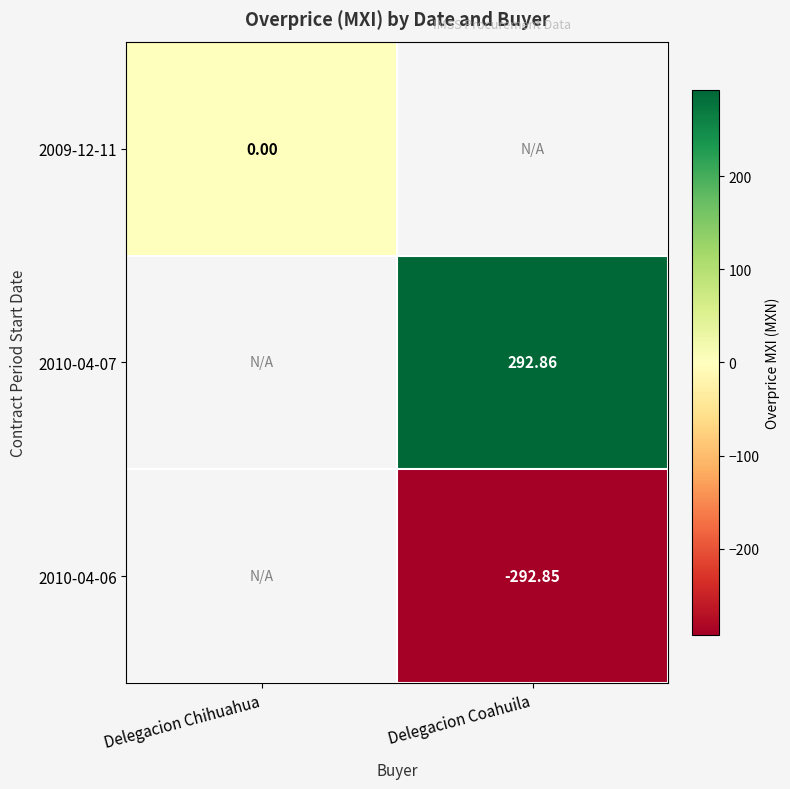

Between Delegacion Chihuahua and Delegacion Coahuila, which is larger?

Delegacion Coahuila